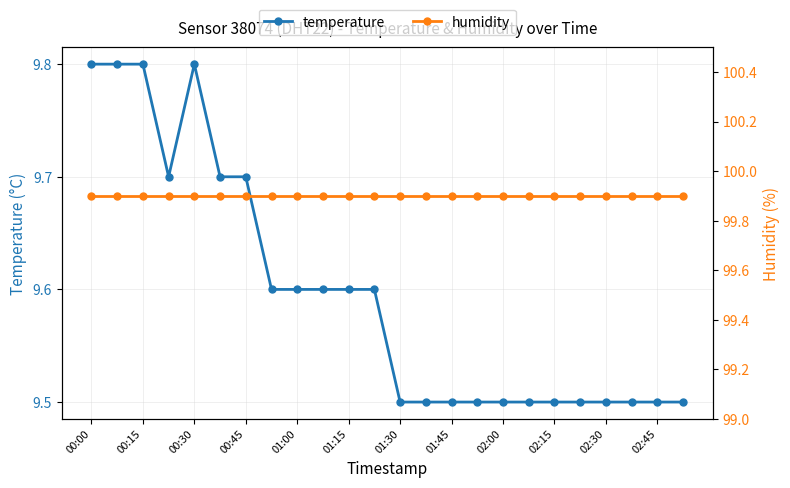

What is the average value of the temperature series?

9.6